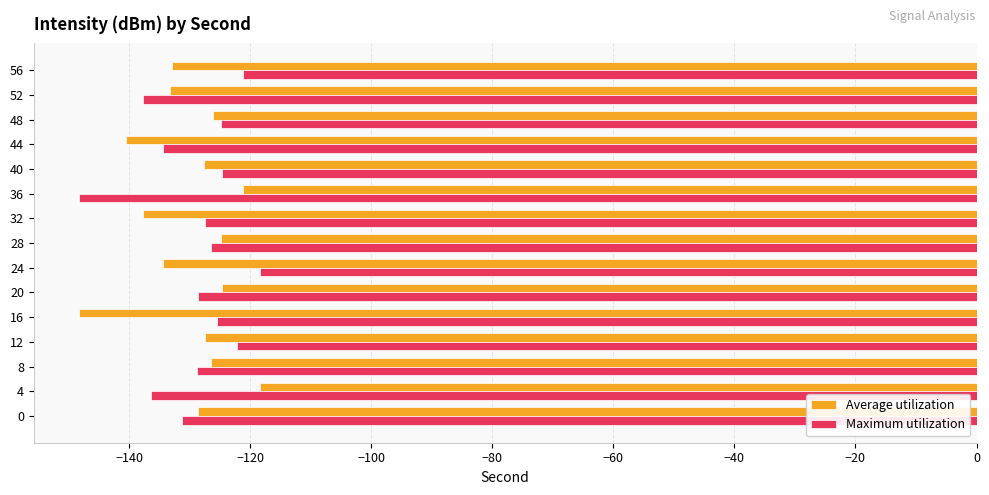

Which series changed the most between 12 and 52?

Maximum utilization